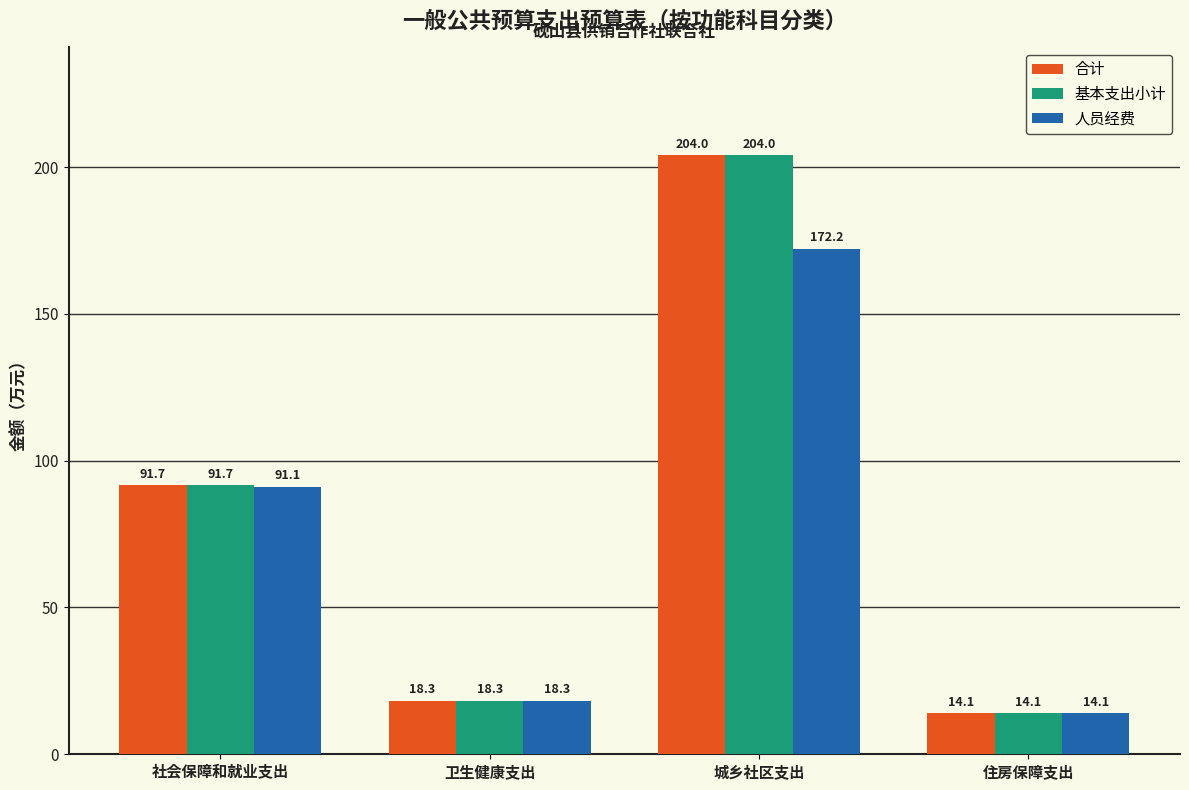

Are the bars grouped side by side (vs. stacked)?

Yes